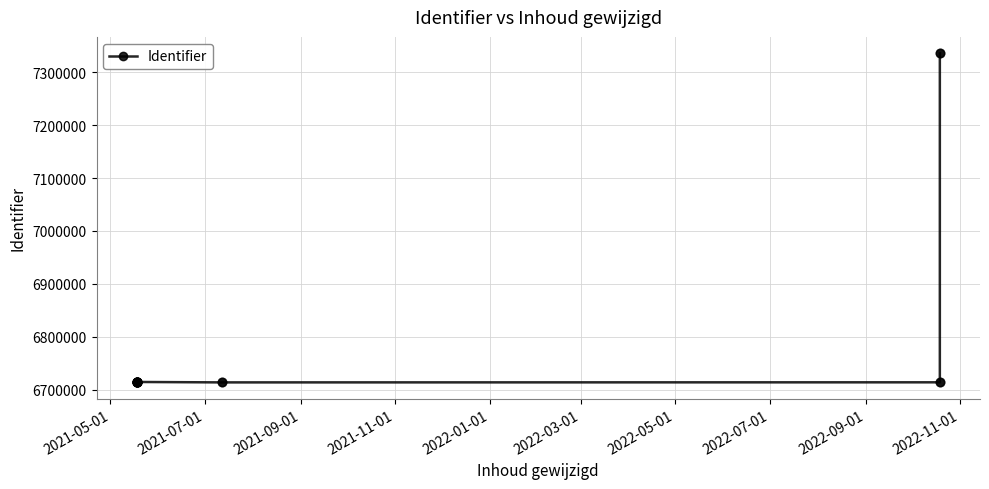

Which has a higher value, 2022-05-01 or 2022-07-01?

2022-07-01